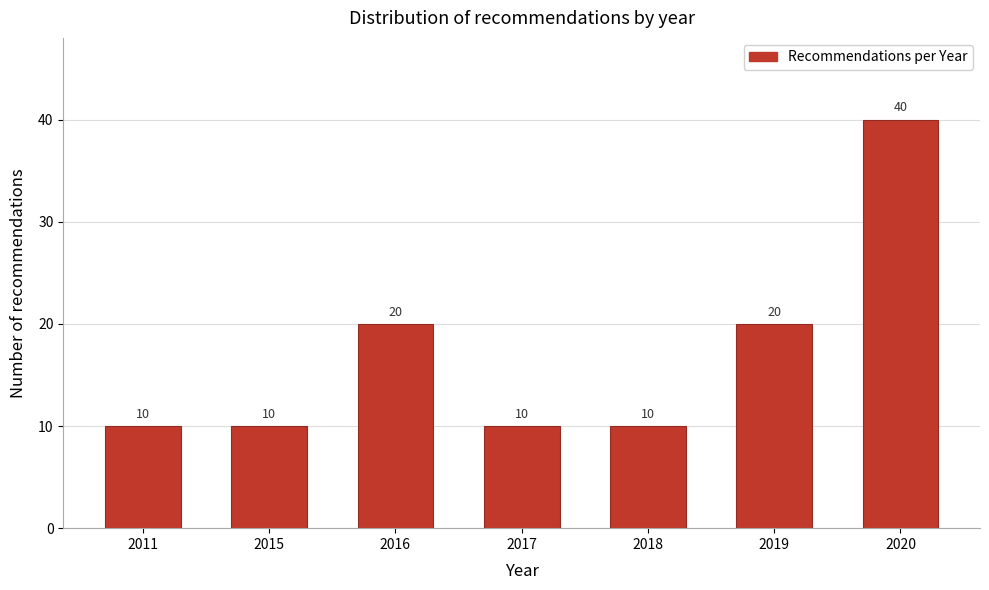

Reading left to right, what are all the values shown in this chart?

2011=10	2015=10	2016=20	2017=10	2018=10	2019=20	2020=40